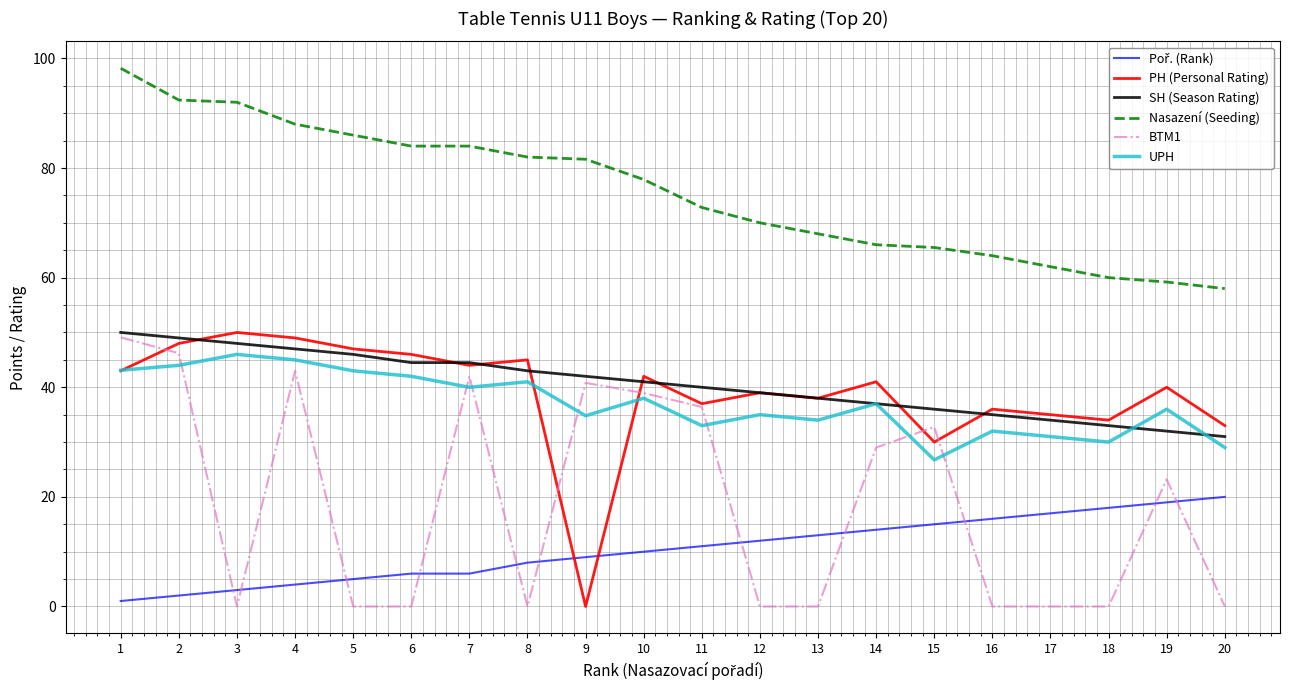

True or false: PH (Personal Rating) and Nasazení (Seeding) intersect in this chart.

False